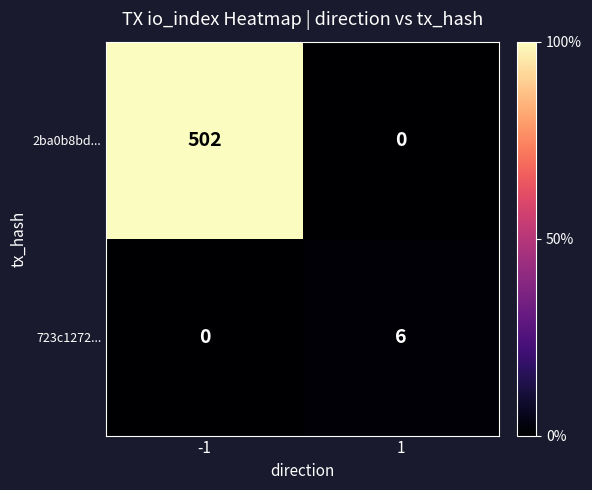

Which series has the largest total across all categories?

2ba0b8bd...